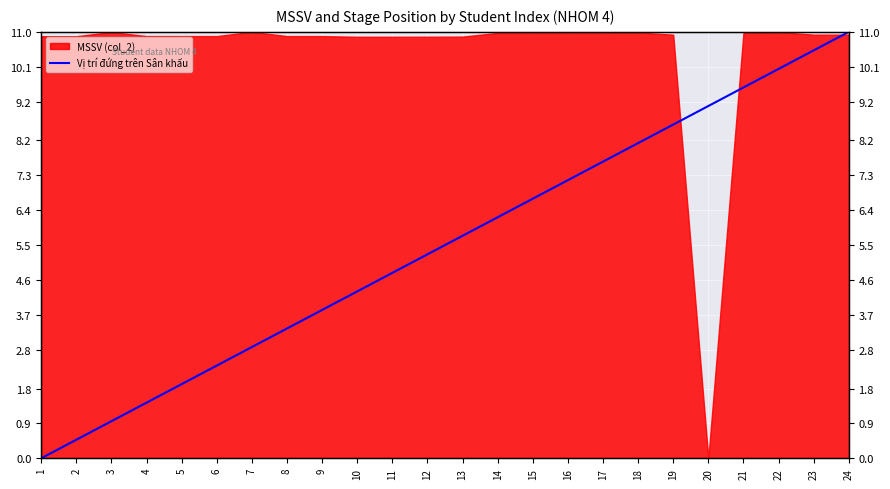

What is the difference between the maximum and second lowest values?

10.5